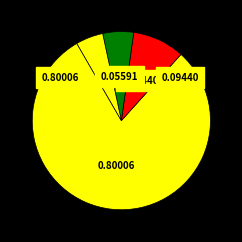

How many slices are in this pie chart?

4